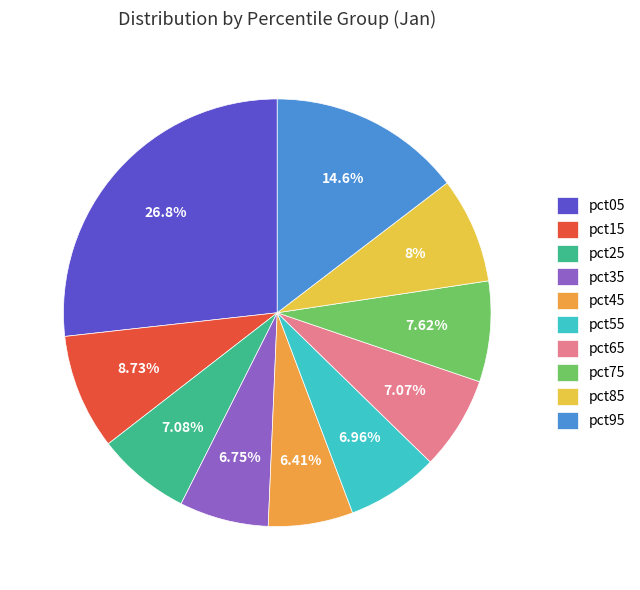

Is there any slice that represents more than half of the pie?

No